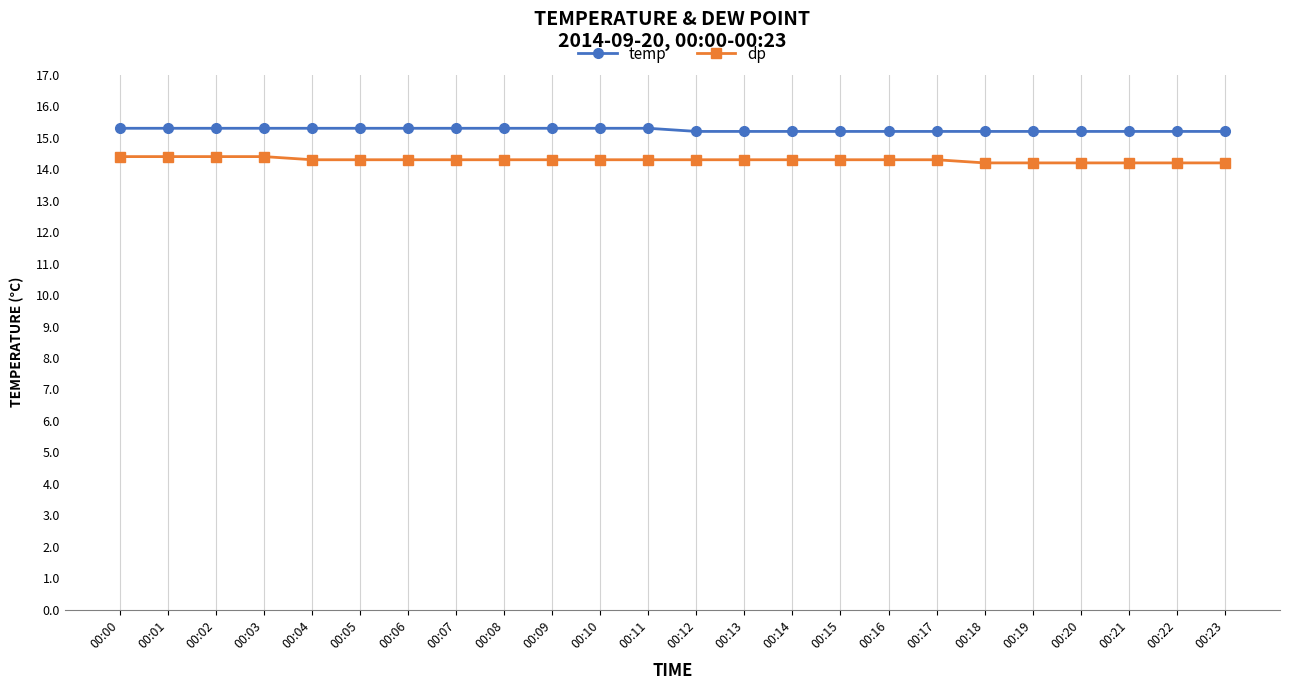

Reading left to right, what are all the values shown in this chart?

temp: 00:00=15.3	00:01=15.3	00:02=15.3	00:03=15.3	00:04=15.3	00:05=15.3	00:06=15.3	00:07=15.3	00:08=15.3	00:09=15.3	00:10=15.3	00:11=15.3	00:12=15.2	00:13=15.2	00:14=15.2	00:15=15.2	00:16=15.2	00:17=15.2	00:18=15.2	00:19=15.2	00:20=15.2	00:21=15.2	00:22=15.2	00:23=15.2
dp: 00:00=14.4	00:01=14.4	00:02=14.4	00:03=14.4	00:04=14.3	00:05=14.3	00:06=14.3	00:07=14.3	00:08=14.3	00:09=14.3	00:10=14.3	00:11=14.3	00:12=14.3	00:13=14.3	00:14=14.3	00:15=14.3	00:16=14.3	00:17=14.3	00:18=14.2	00:19=14.2	00:20=14.2	00:21=14.2	00:22=14.2	00:23=14.2